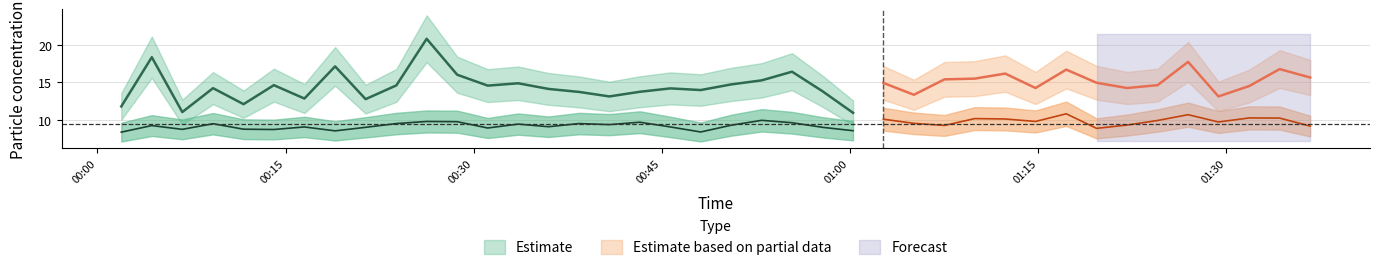

How many interior local peaks does the SDS_P1 series have?

13